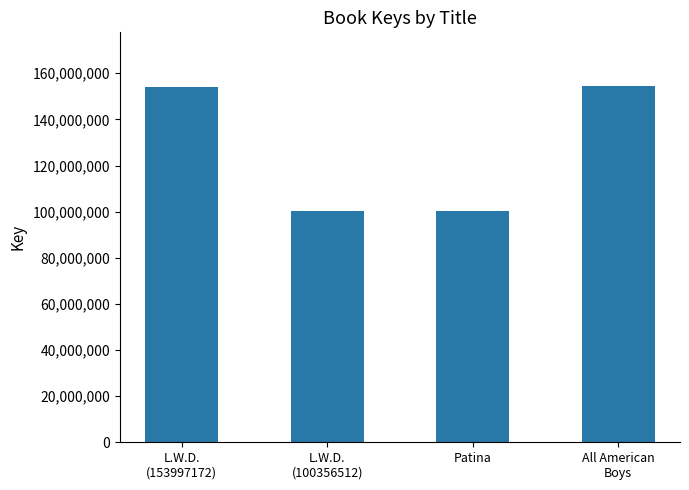

How many bars are there in total?

4